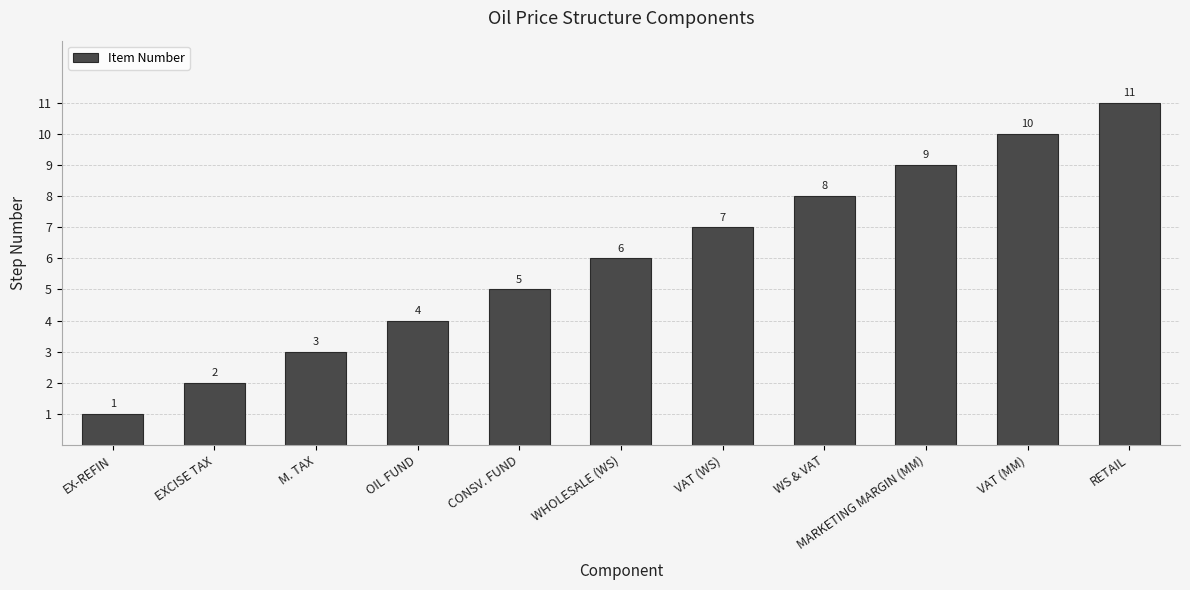

List the labels in order of value, smallest first.

EX-REFIN, EXCISE TAX, M. TAX, OIL FUND, CONSV. FUND, WHOLESALE (WS), VAT (WS), WS & VAT, MARKETING MARGIN (MM), VAT (MM), RETAIL